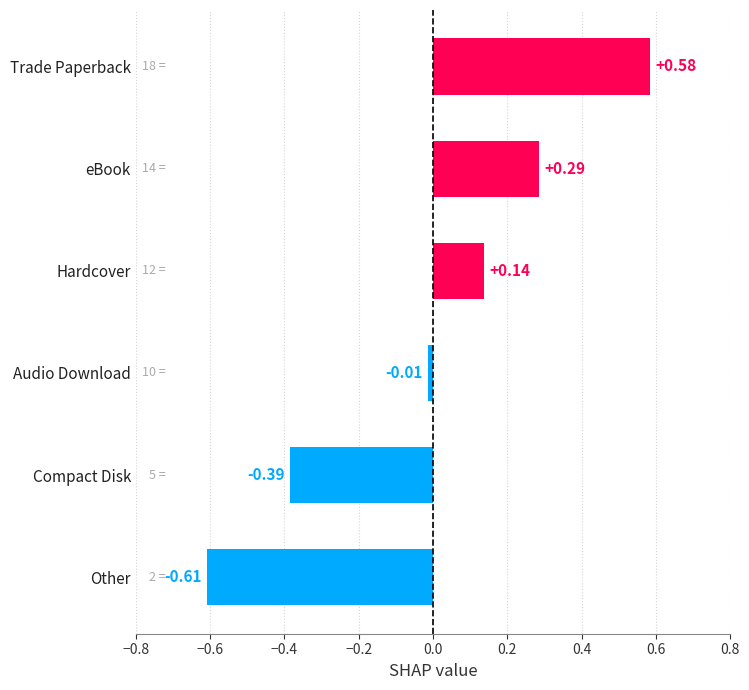

Where is the data nearest to the value 0?

Audio Download